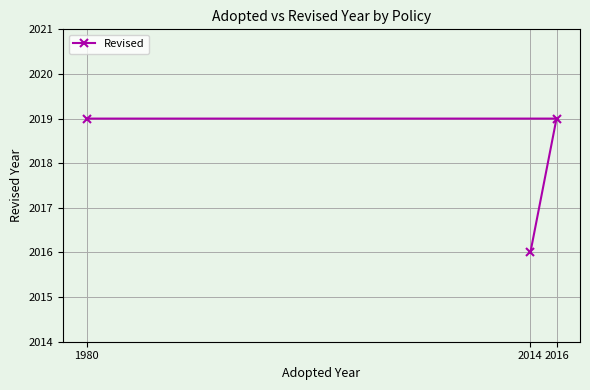

What is the value of the 2nd point from the left?

2016